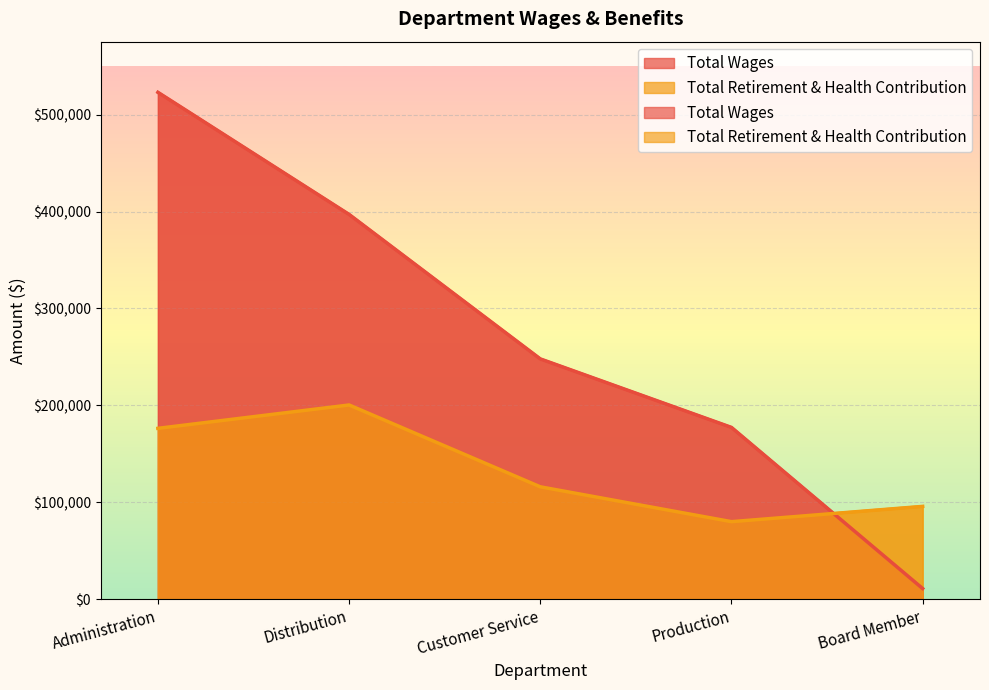

Does the chart display data point markers on the line(s)?

No